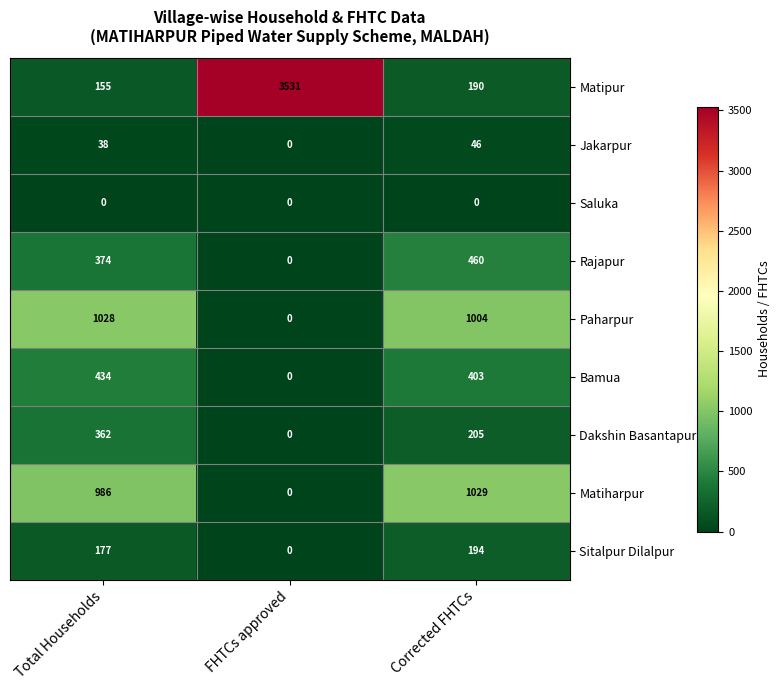

What is the difference between the maximum and second lowest values in the Rajapur series?

86